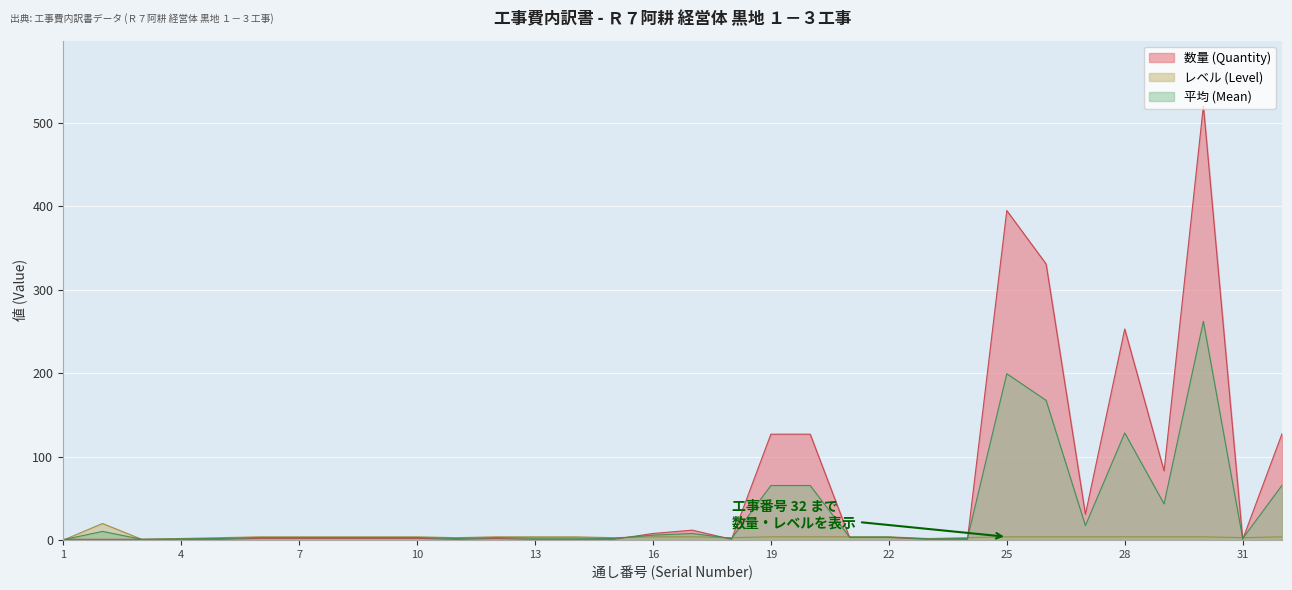

How many lines are shown in the chart?

3